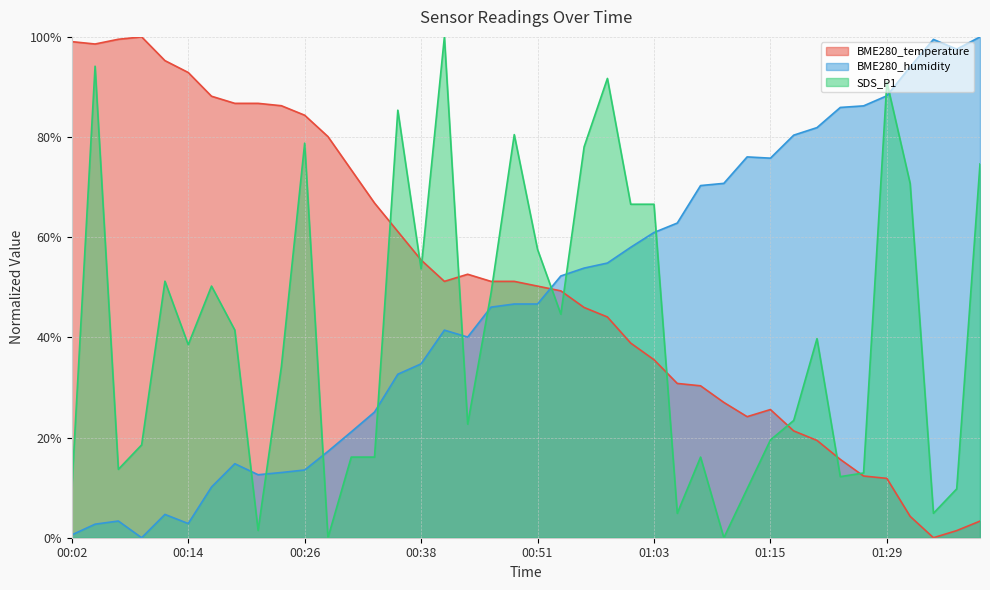

Rank the series at 01:03 from lowest to highest value.

BME280_temperature, BME280_humidity, SDS_P1